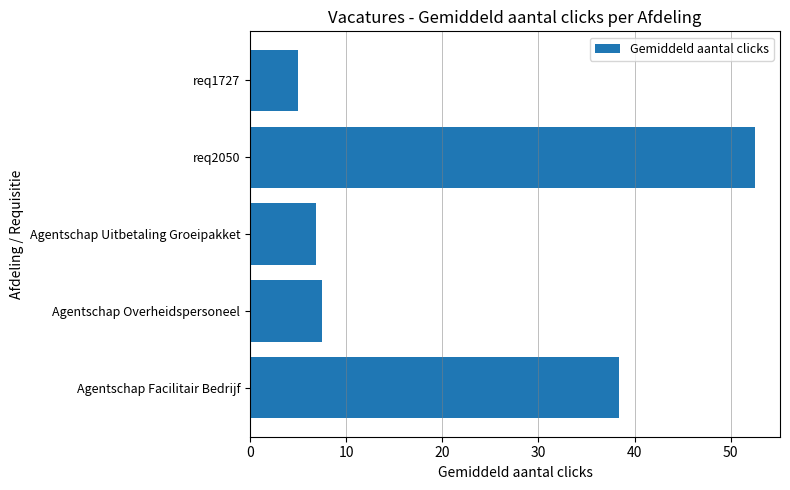

What is the difference between the second highest and second lowest values?

31.5